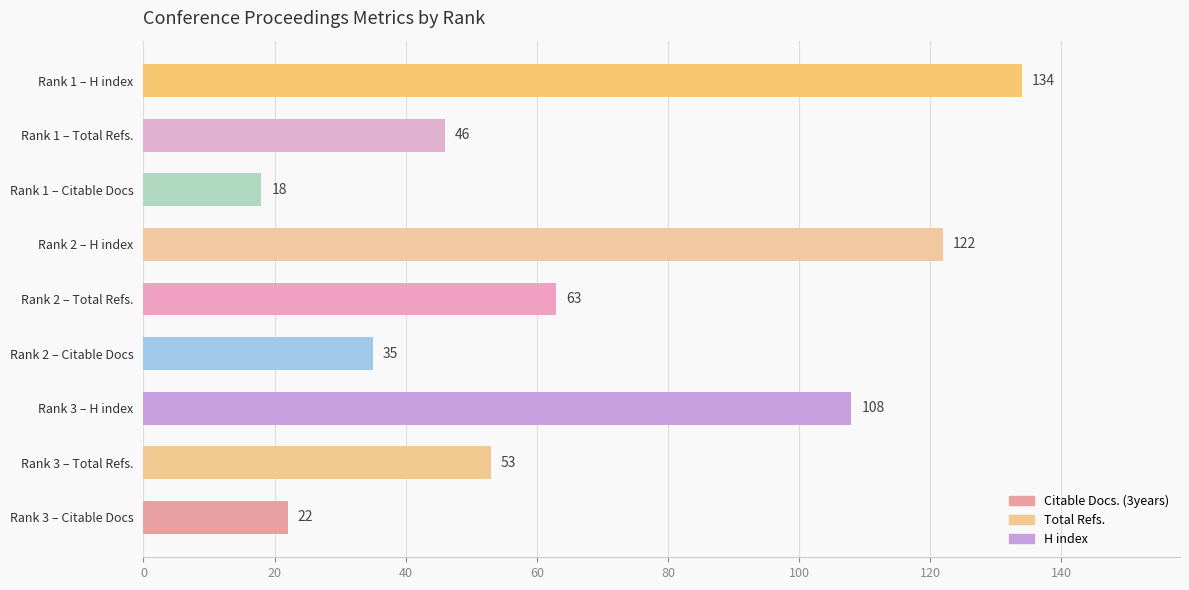

At which label is the value closest to 76?

Rank 2 – Total Refs.